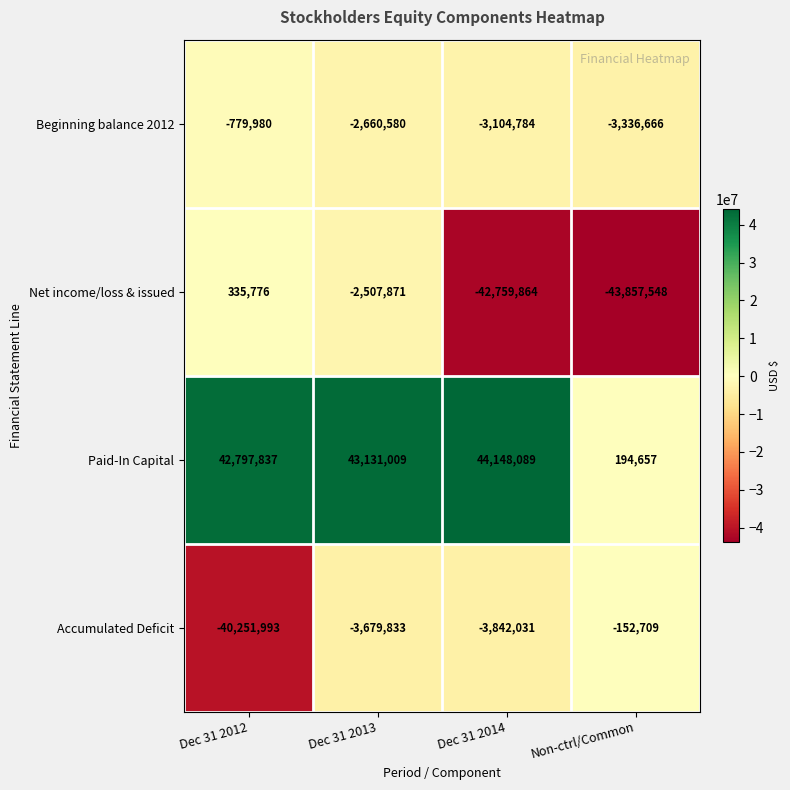

Rank the series by their average value, from highest to lowest.

Paid-In Capital, Beginning balance 2012, Accumulated Deficit, Net income/loss & issued